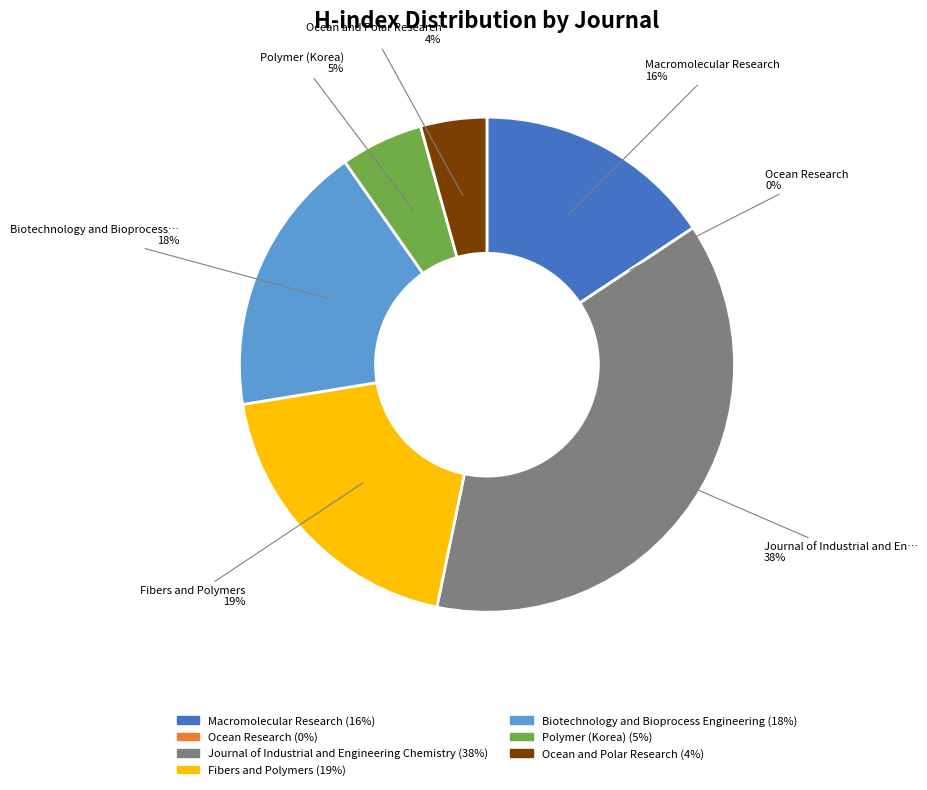

How many segments does this pie chart have?

7